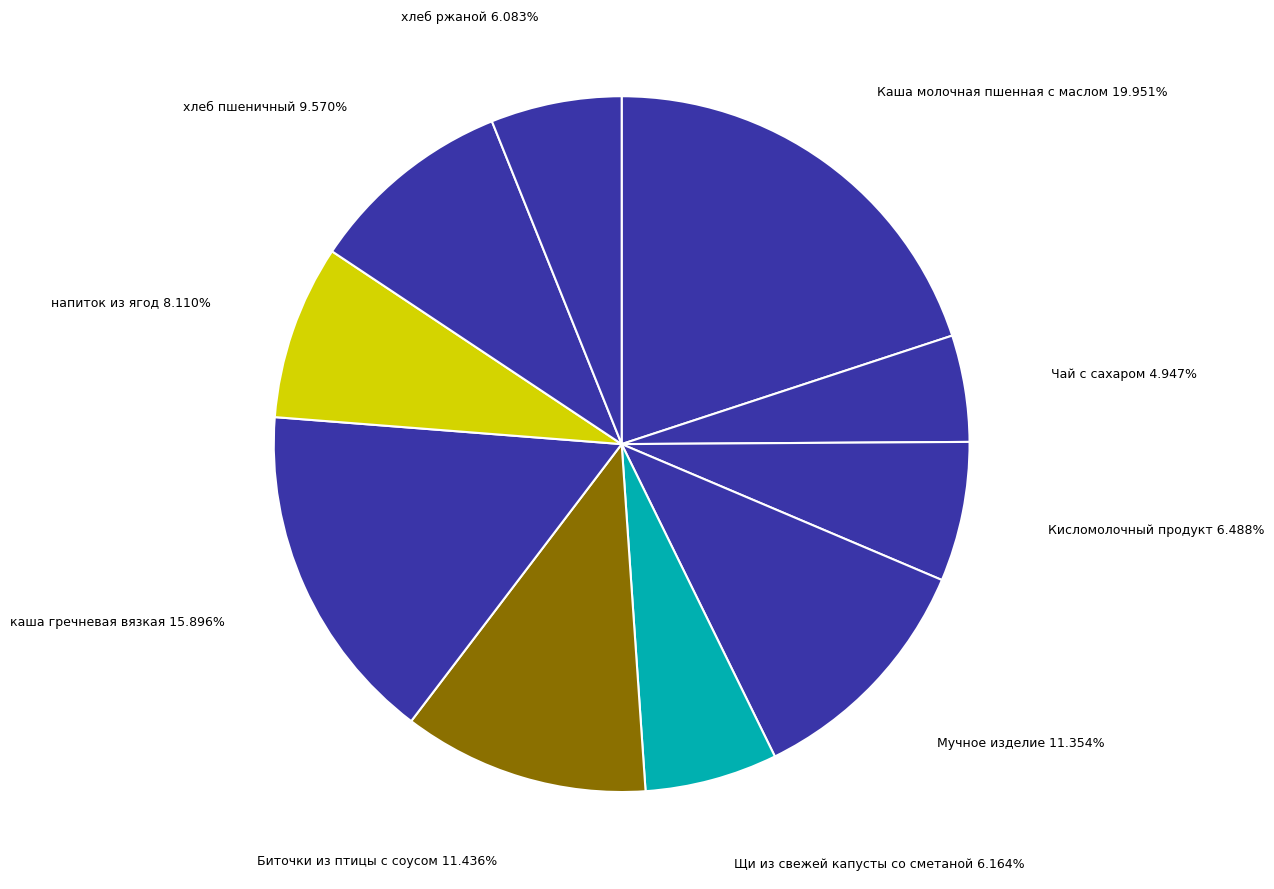

To the nearest percent, what is the combined percentage of Щи из свежей капусты со сметаной and каша гречневая вязкая?

22%